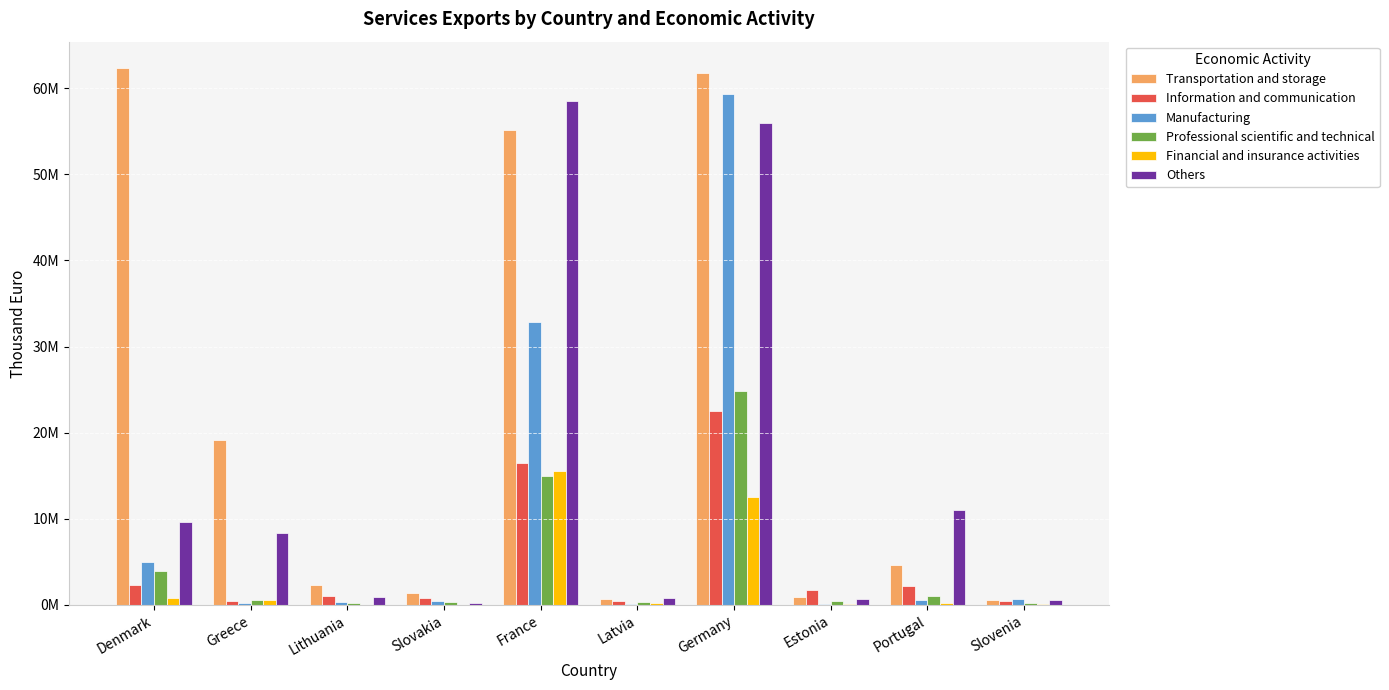

What is the minimum value shown in the chart?

4192